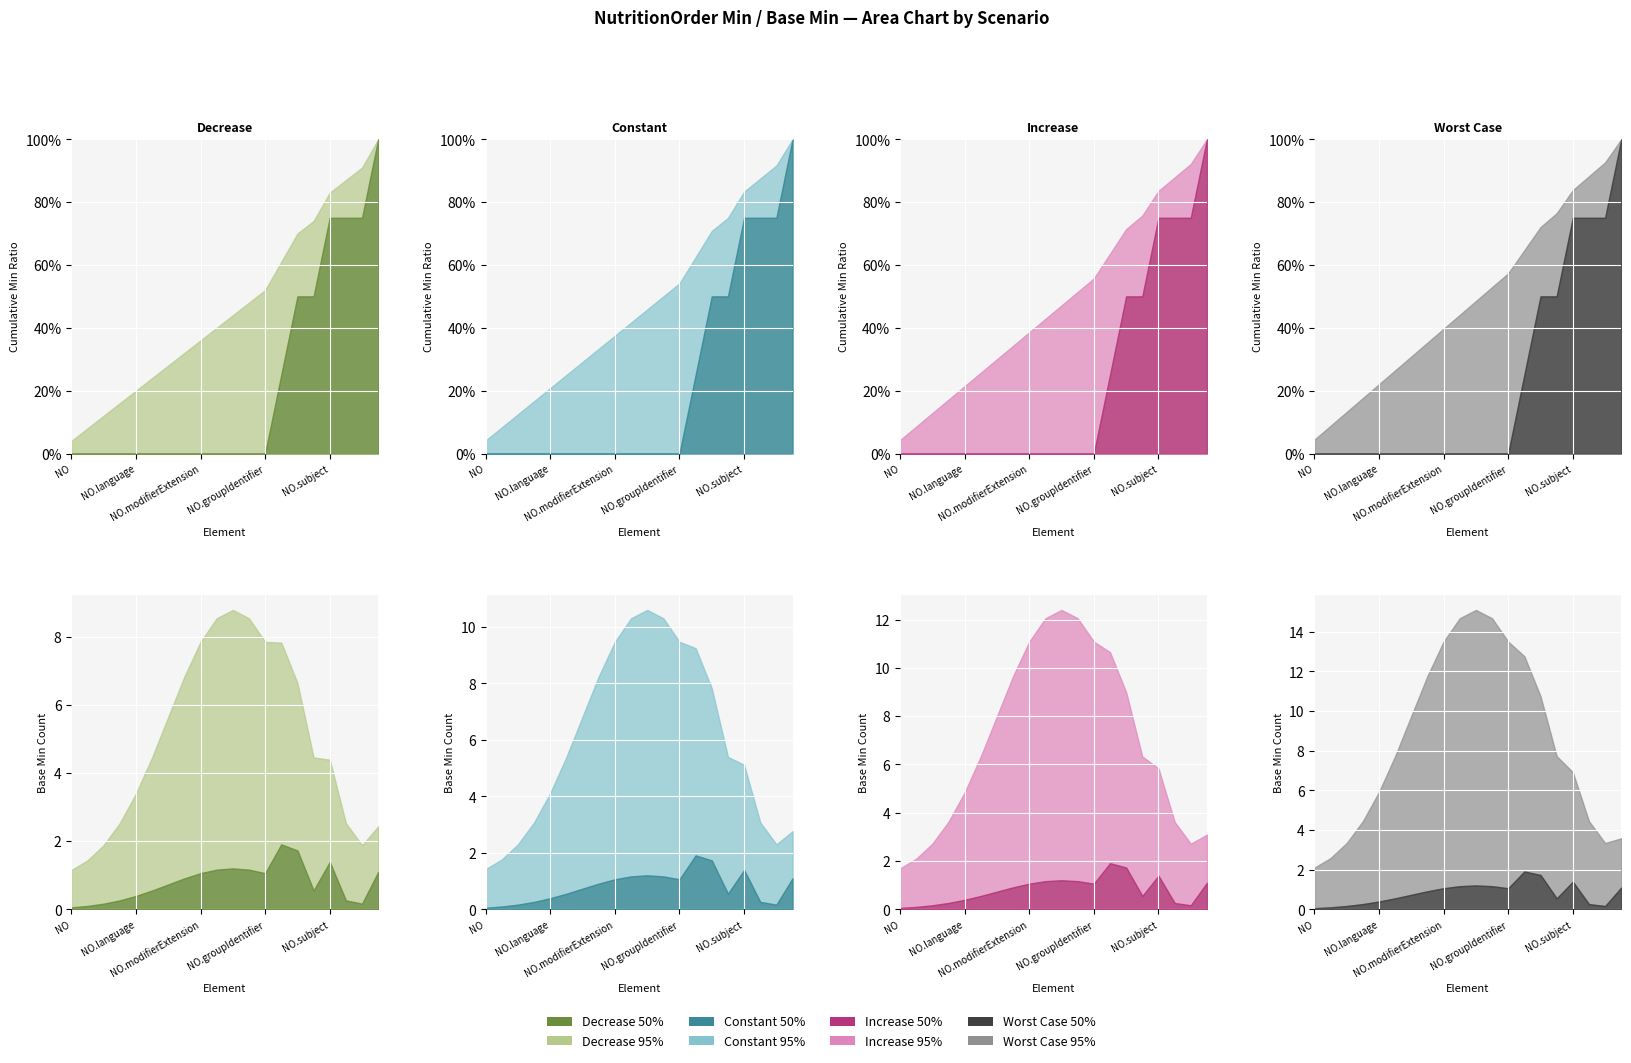

Is the value of Min (50%) at NutritionOrder.dateTime greater than the value of Base Min (95%) at NutritionOrder.modifierExtension?

Yes